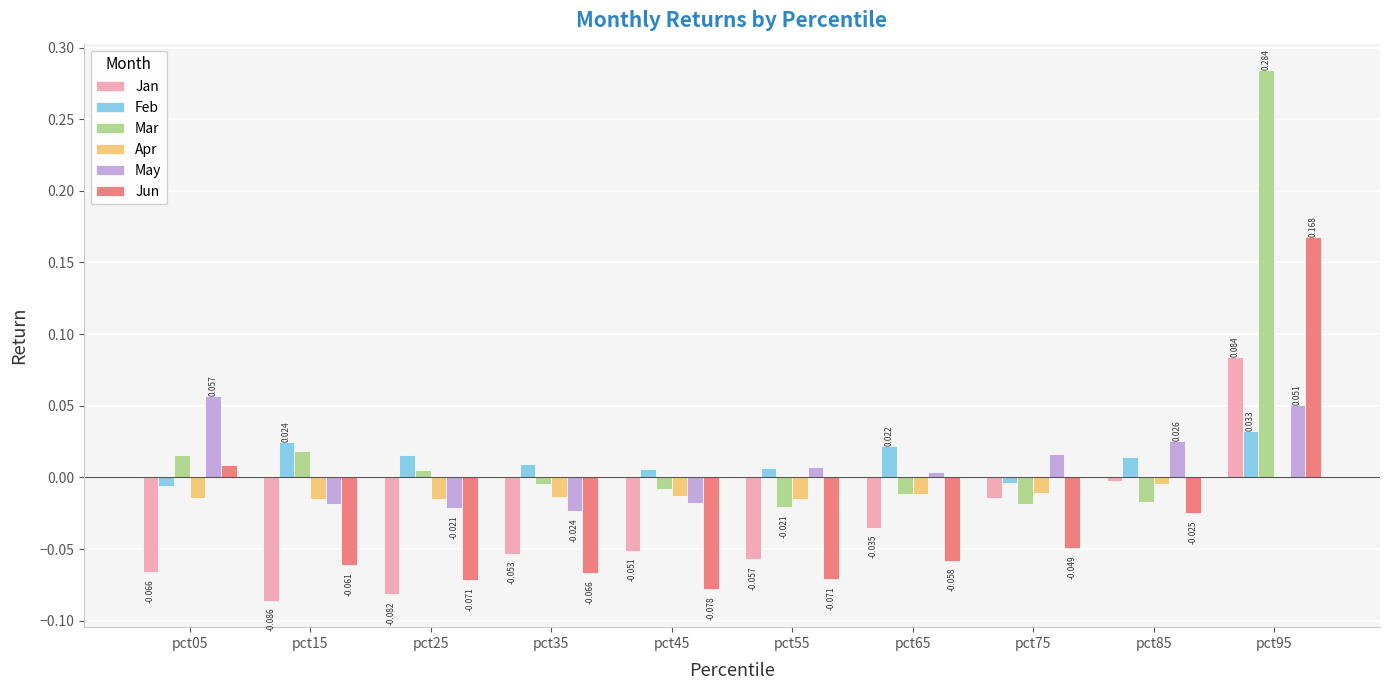

How many categories are shown in the chart?

10